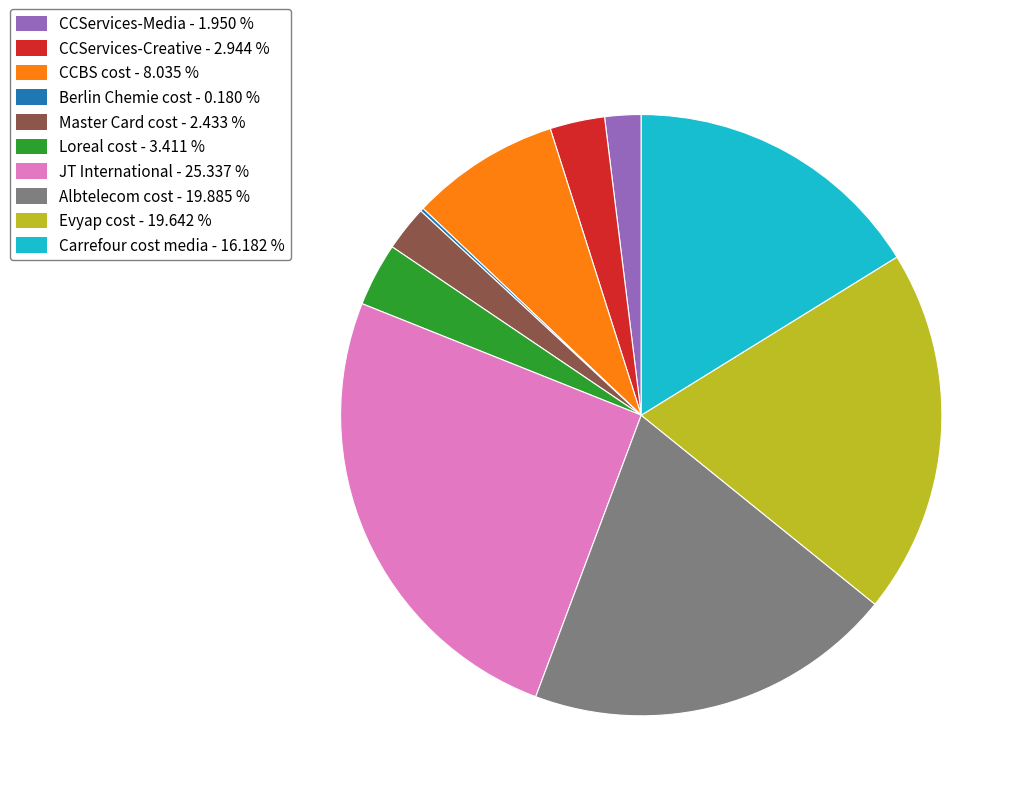

Which has a higher value, CCServices-Creative or JT International?

JT International